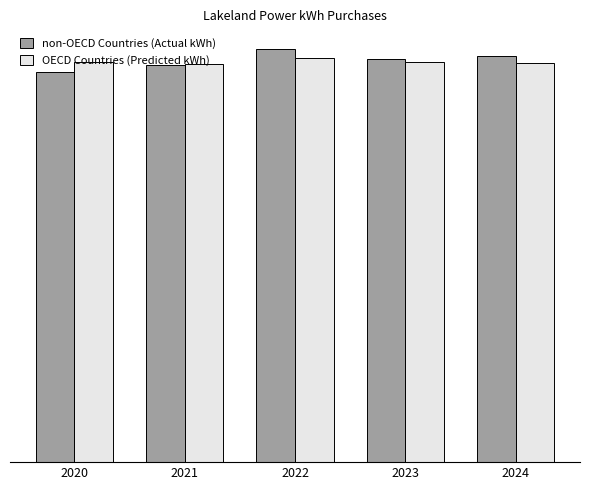

Does the chart contain stacked bars?

No